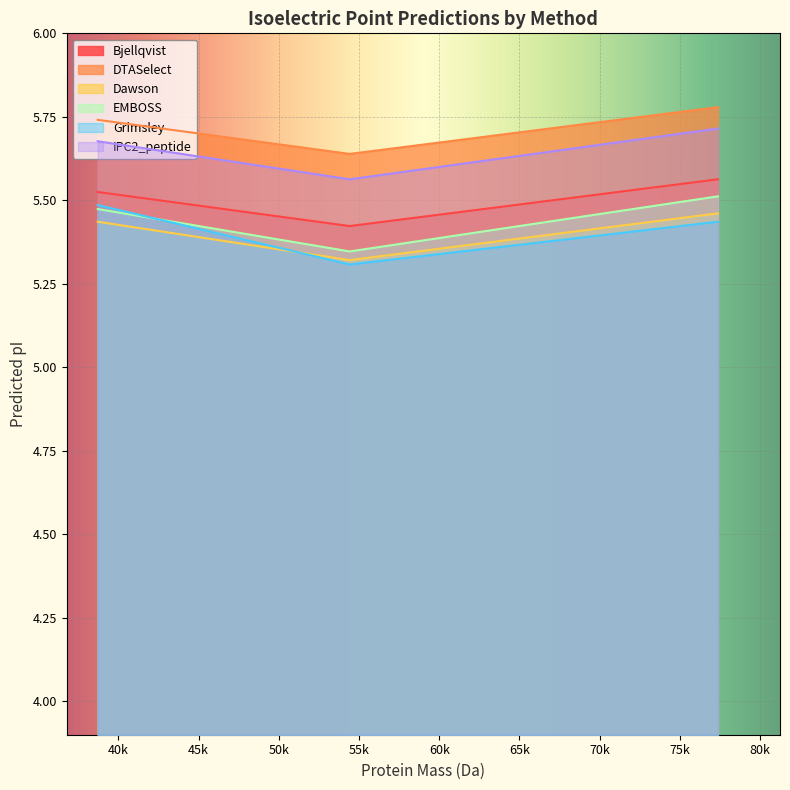

The value of Bjellqvist at A0A0B5KU24 is 2.5. True or false?

False